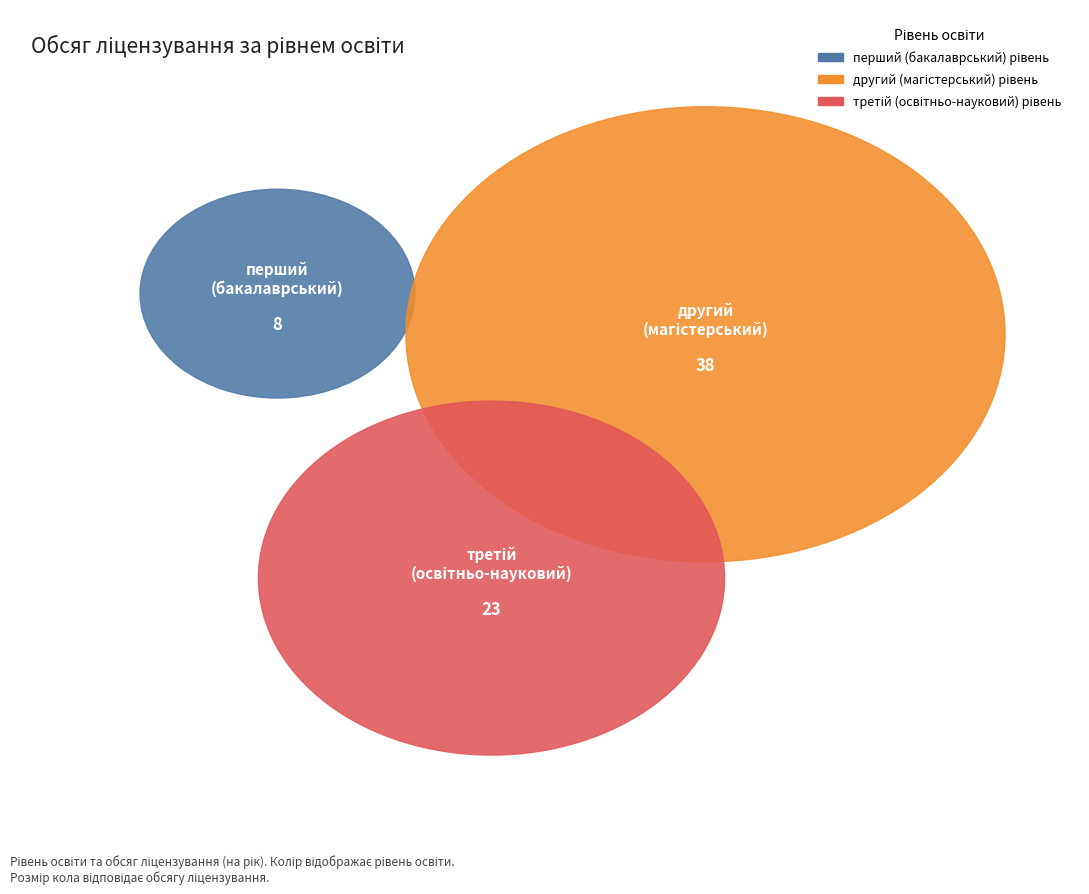

True or false: другий (магістерський) рівень accounts for 55% of the total.

True